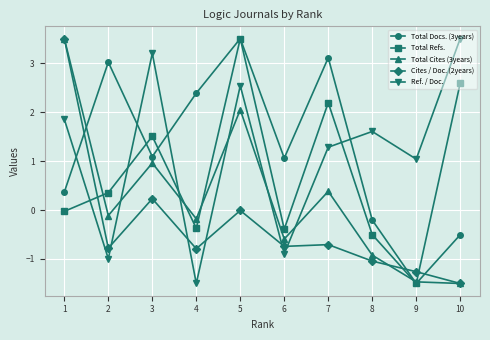

At 4, list the series in order from smallest to largest.

Ref. / Doc., Cites / Doc. (2years), Total Refs., Total Cites (3years), Total Docs. (3years)